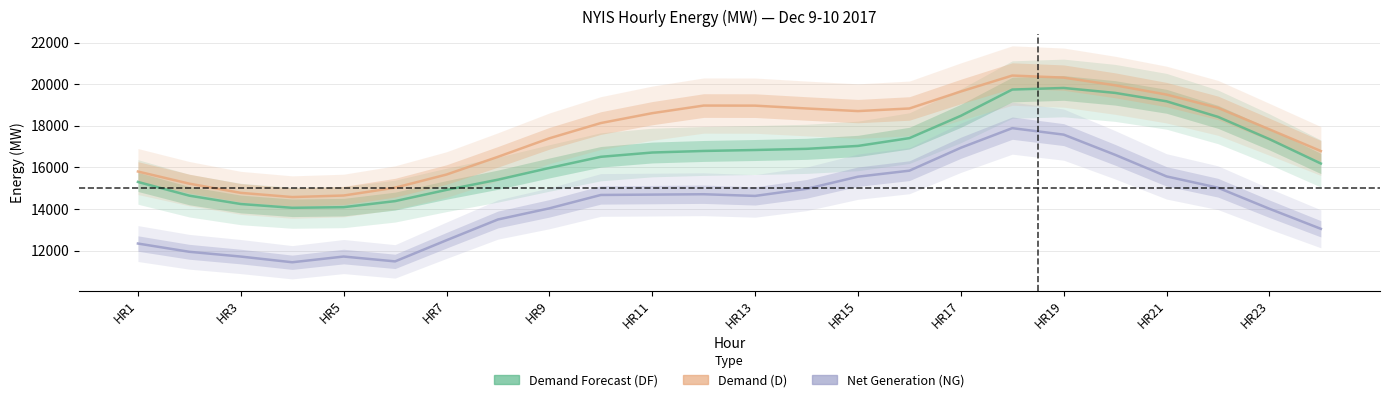

What is the average value of the Net Generation (NG) series?

14266